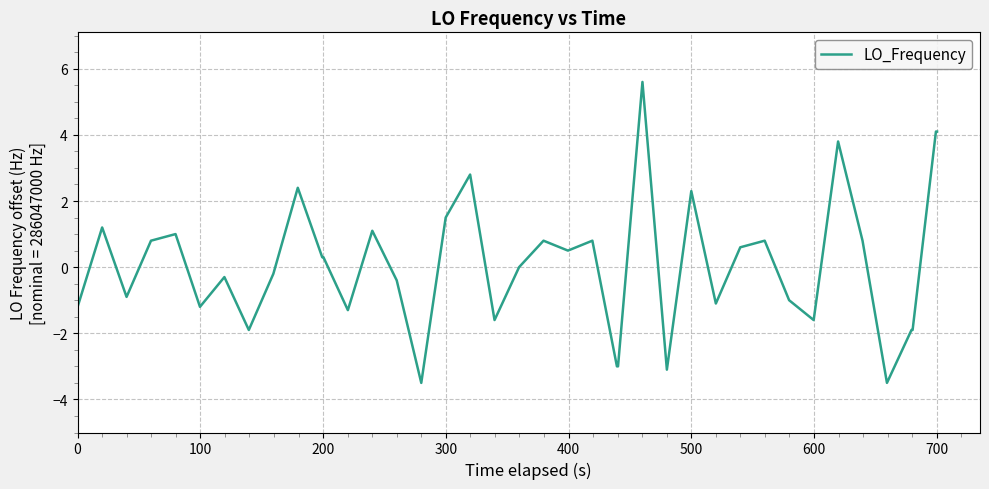

What is the difference between the maximum and minimum values?

9.1